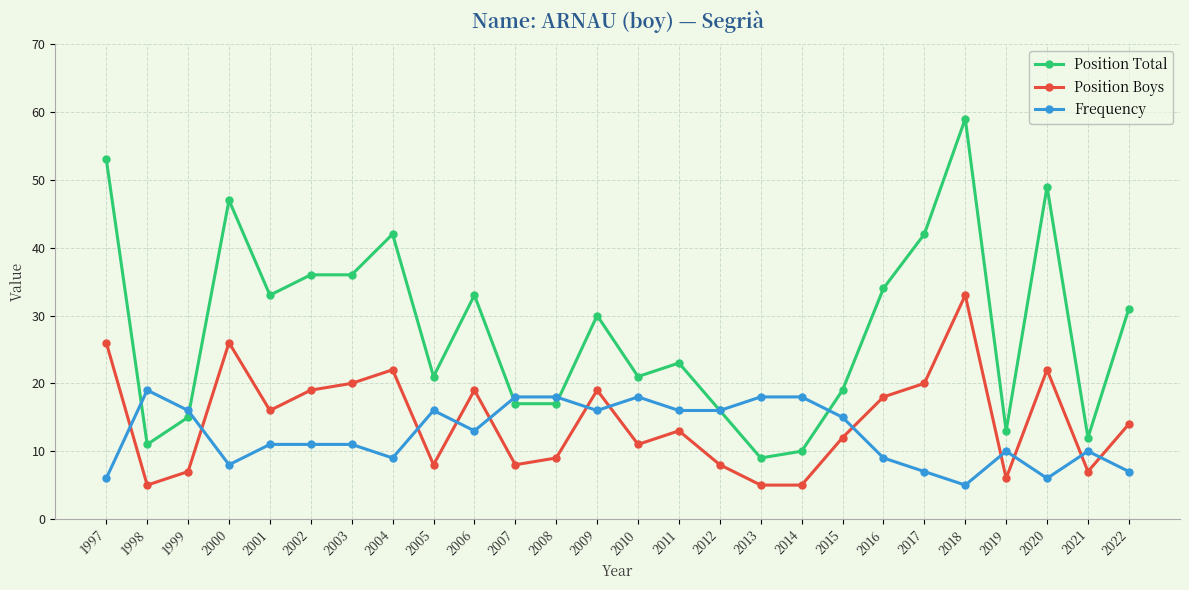

What is the difference between the Position Total values at 2020 and 2001?

16